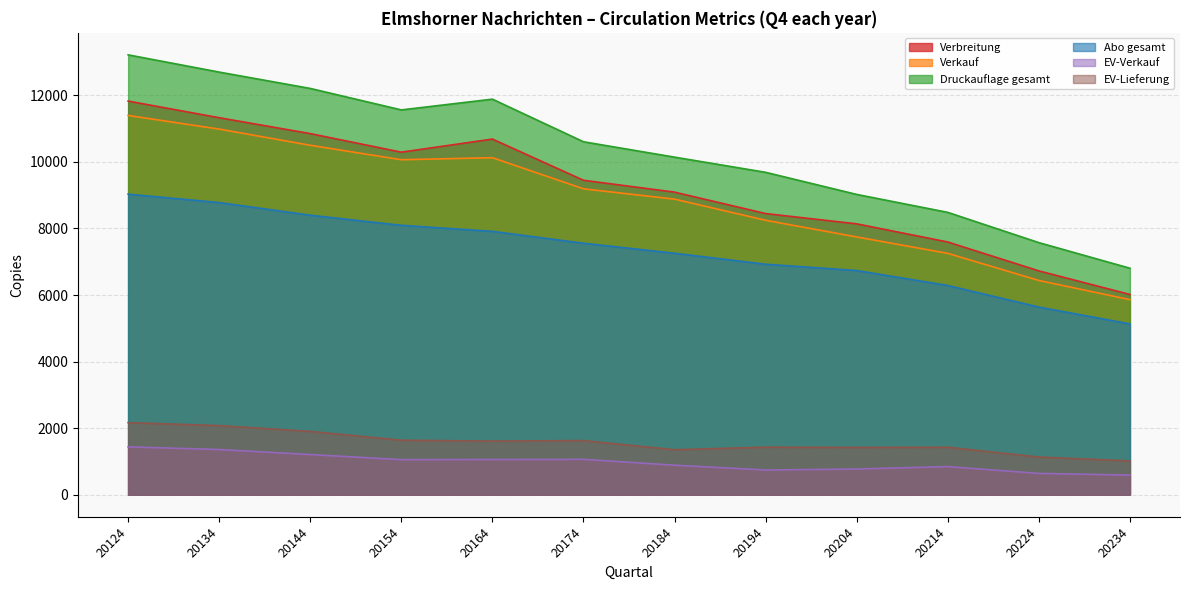

What are all the series names shown in the legend?

Verbreitung, Verkauf, Druckauflage gesamt, Abo gesamt, EV-Verkauf, EV-Lieferung